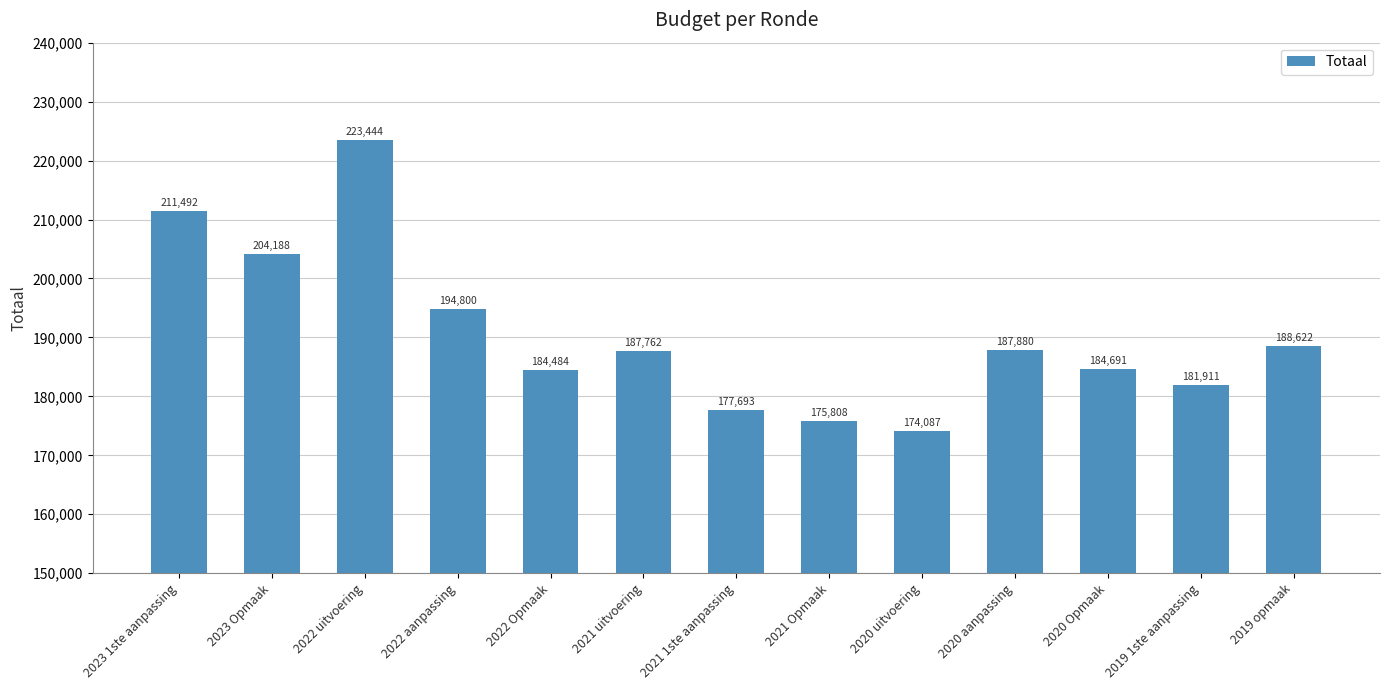

What is the ratio of the value at 2022 aanpassing to the value at 2020 uitvoering?

1.1